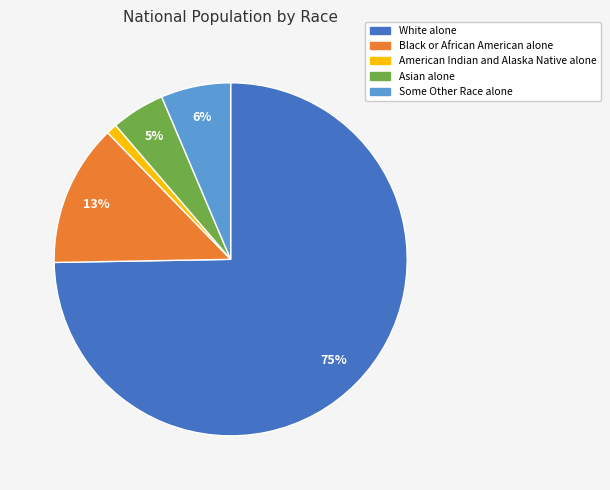

The Black or African American alone slice represents 20% of the pie. True or false?

False